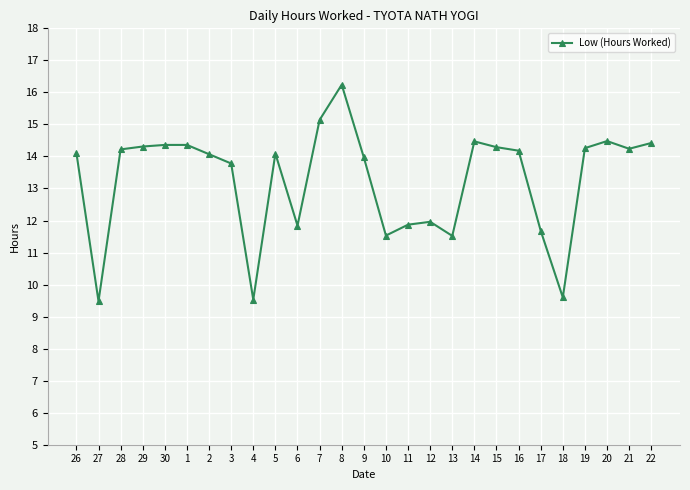

At which category does the data reach its first local valley?

27